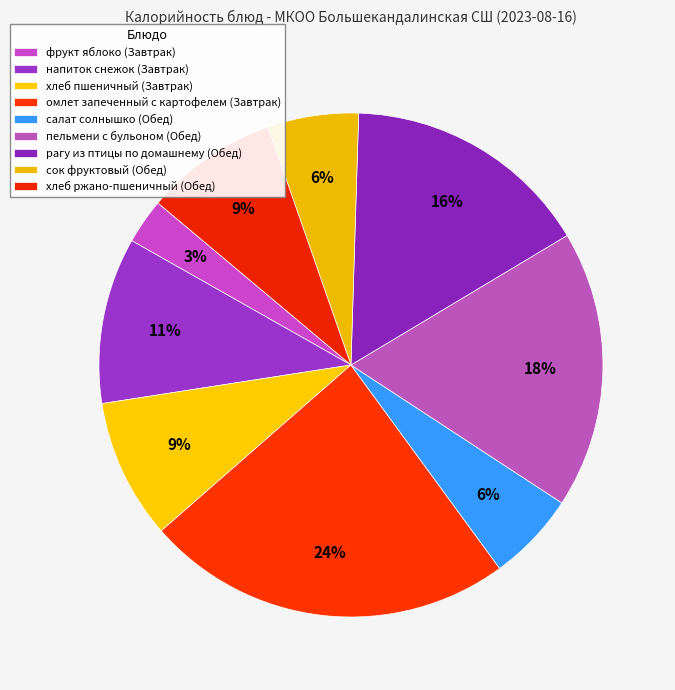

How many segments does this pie chart have?

9